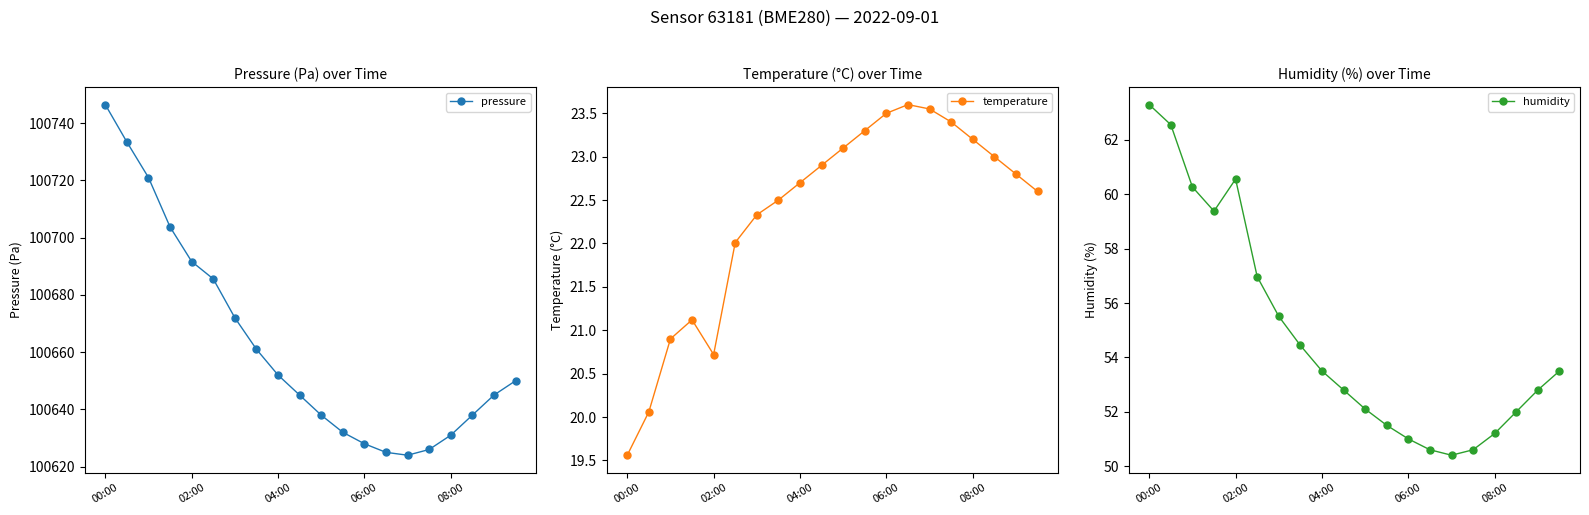

What is the maximum value for pressure?

100746.4